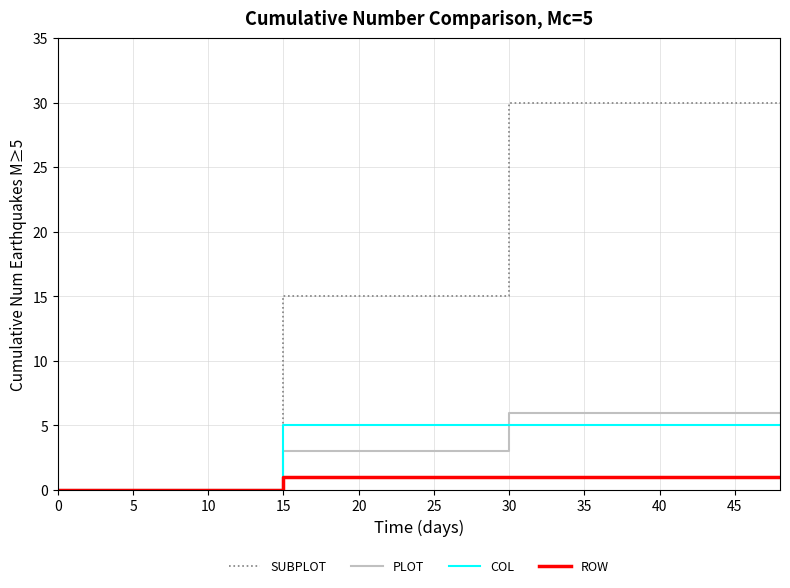

How many positive values does the PLOT series have?

4